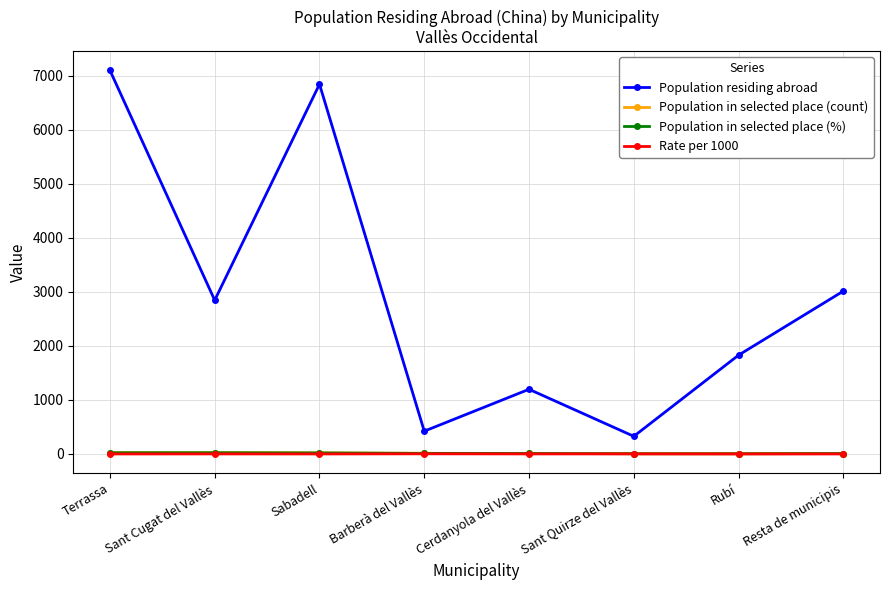

True or false: Rate per 1000 and Population in selected place (%) cross at least once.

False